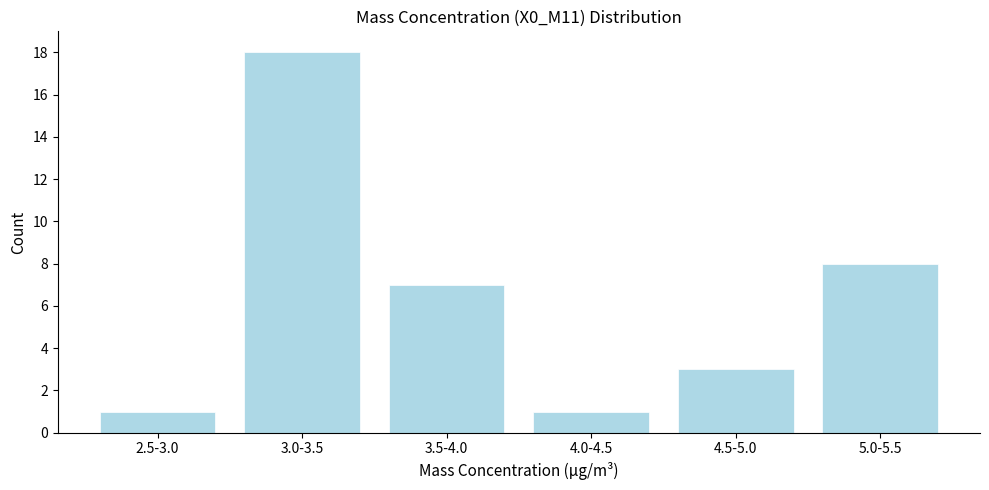

Reading right to left, transcribe all the data shown in this chart.

5.0-5.5=8	4.5-5.0=3	4.0-4.5=1	3.5-4.0=7	3.0-3.5=18	2.5-3.0=1